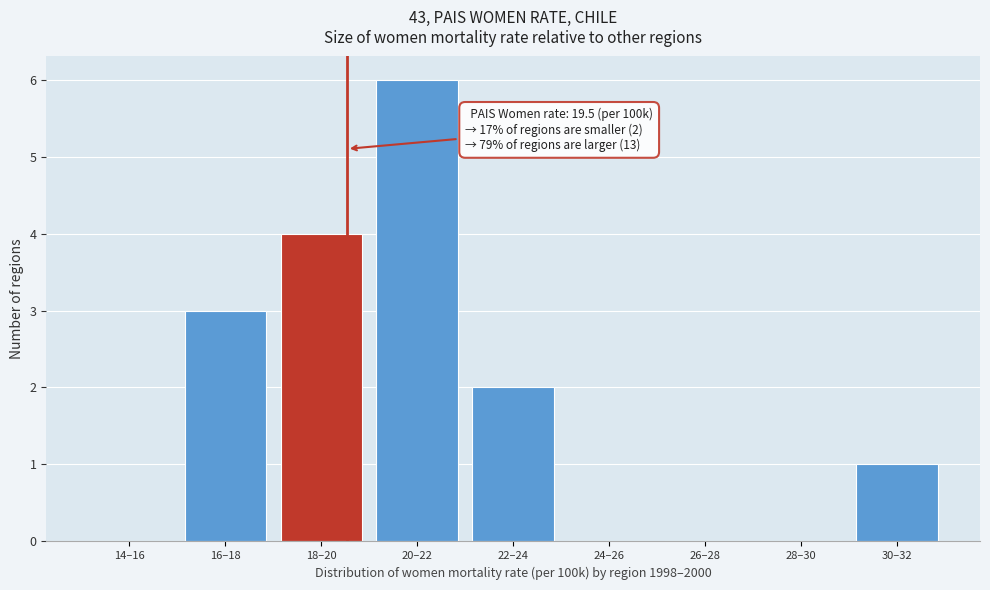

Reading left to right, what are all the values shown in this chart?

14–16=0	16–18=3	18–20=4	20–22=6	22–24=2	24–26=0	26–28=0	28–30=0	30–32=1